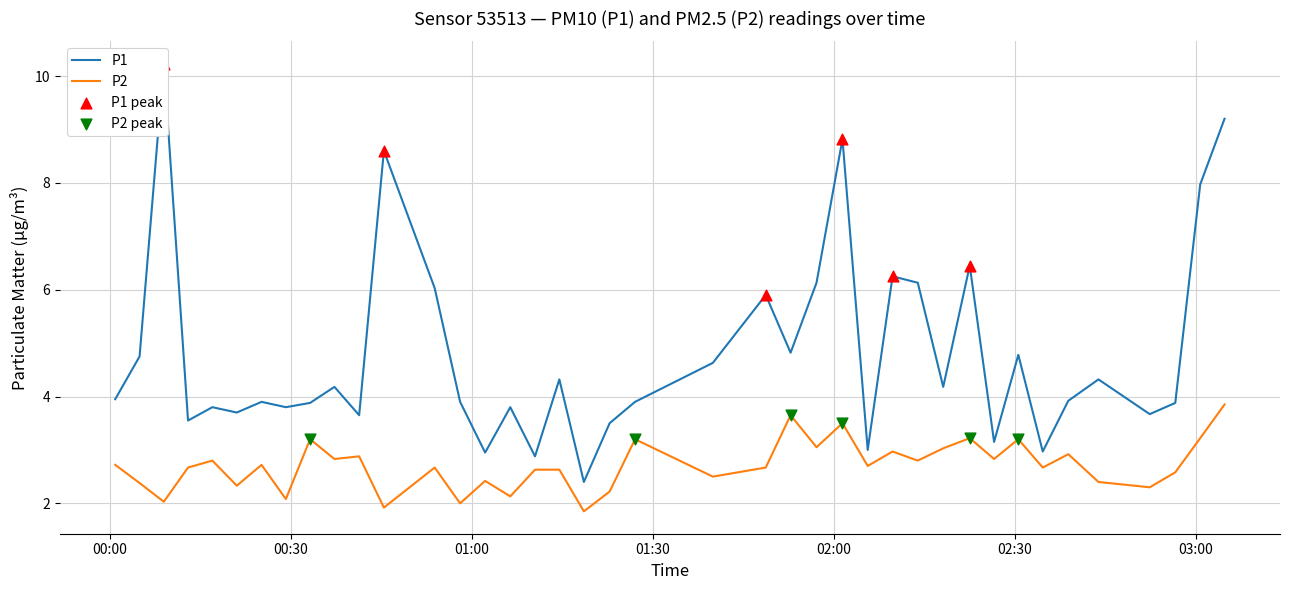

What are all the series names shown in the legend?

P1, P2